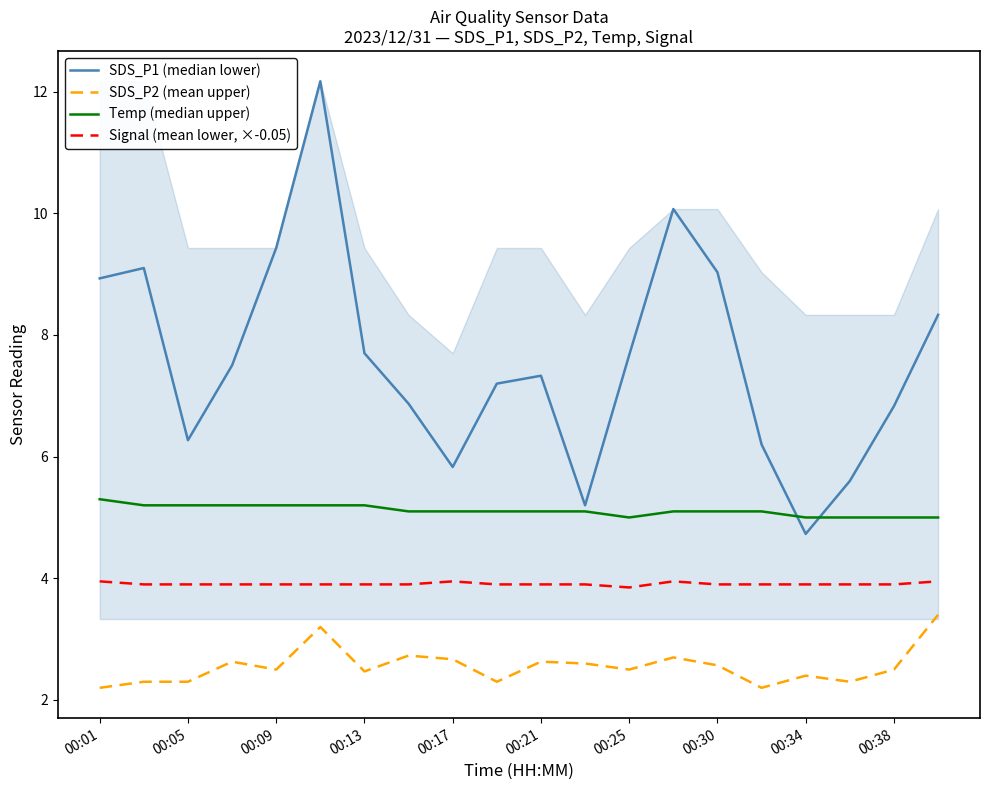

How many values in the Temp (median upper) series exceed 5?

15